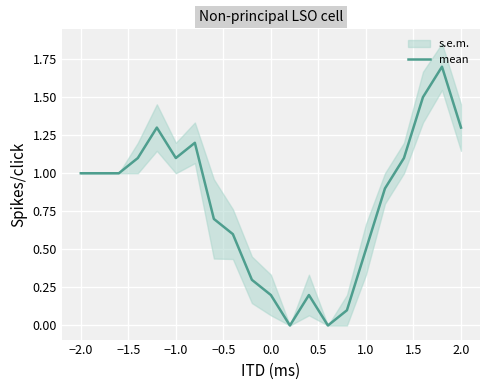

Is it true that mean equals 1.3 at 2.0?

True